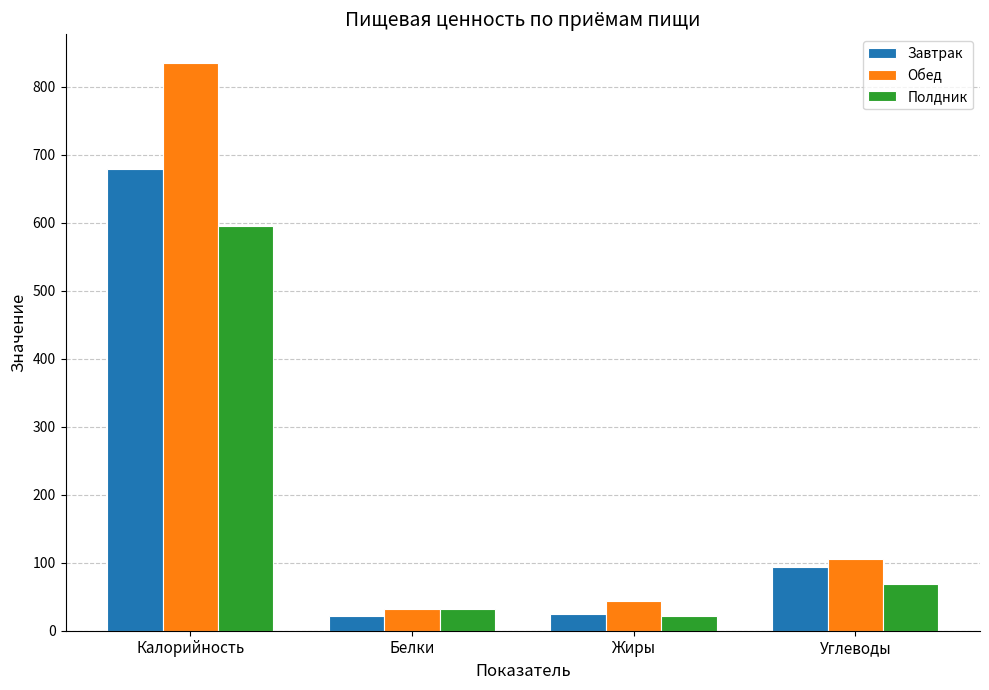

What is the label of the 1st bar from the right?

Углеводы